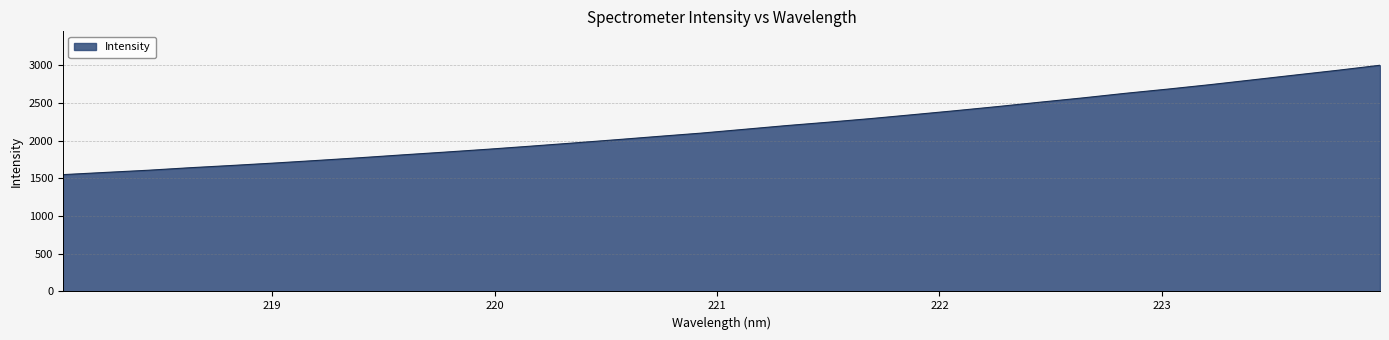

What is the average value?

2179.7